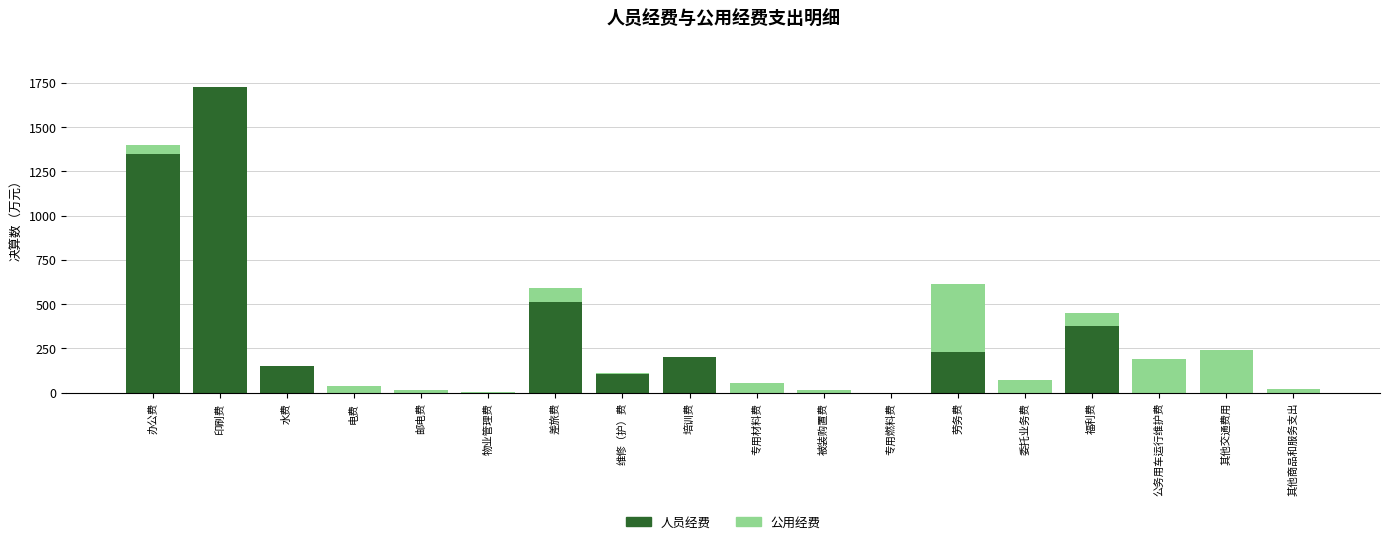

What is the maximum value for 人员经费?

1724.7